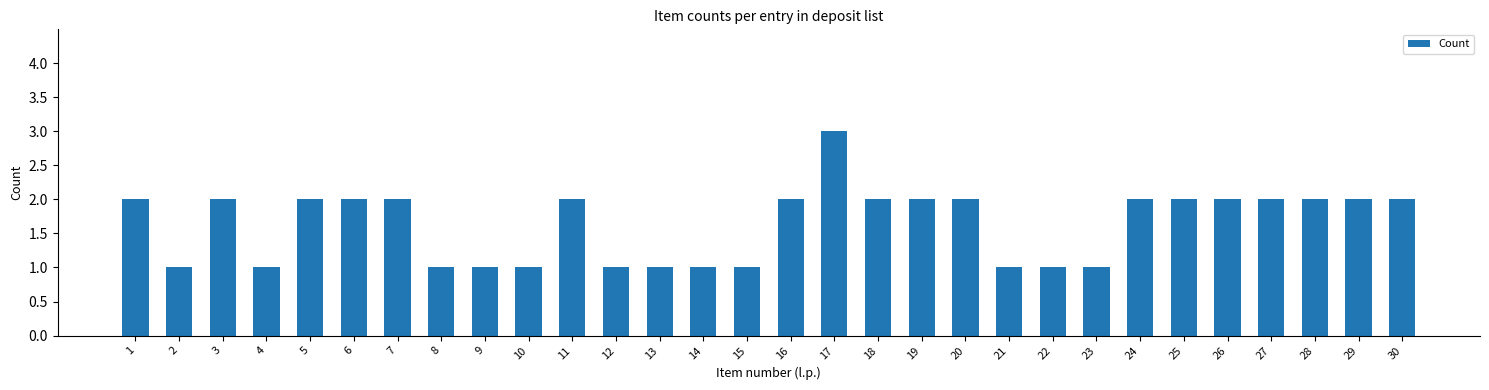

What is the ratio of the value at 14 to the value at 17?

0.3